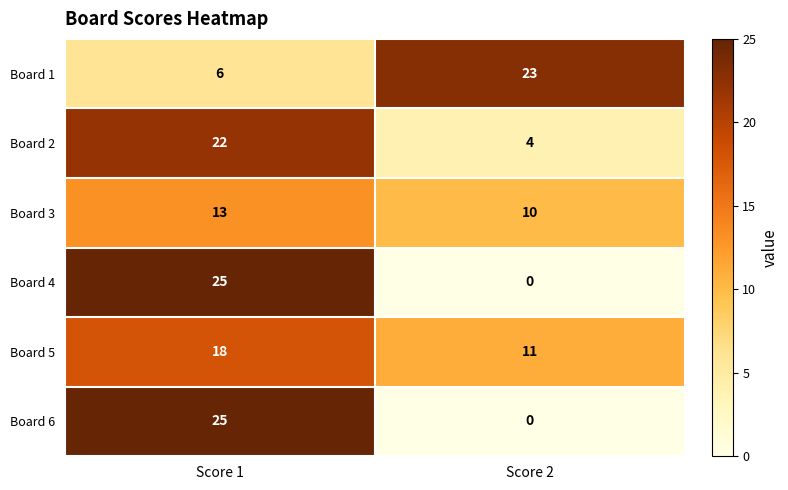

At which category is the sum across all series the highest?

Score 1